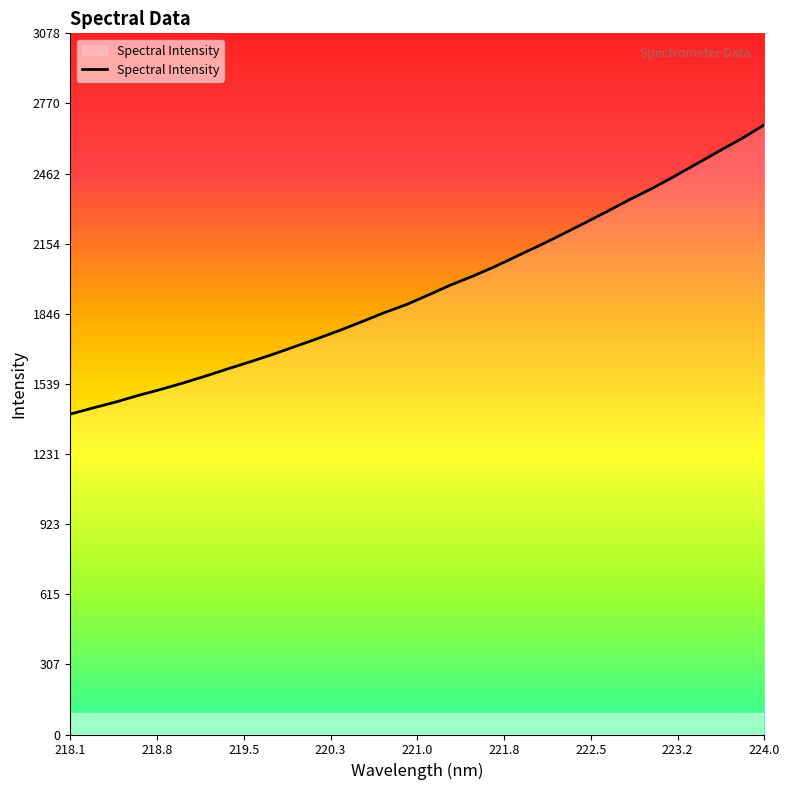

What is the sum of all values?

62614.7